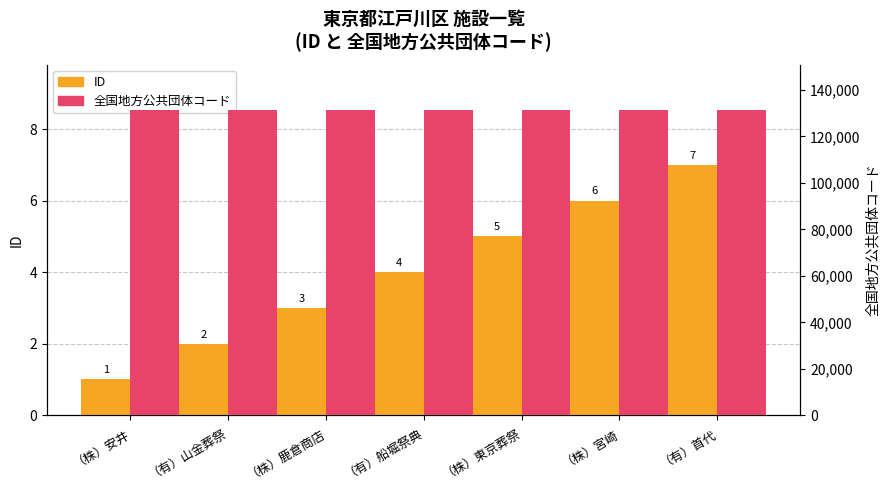

Between （有）首代 and （有）船堀祭典, which is larger?

（有）首代